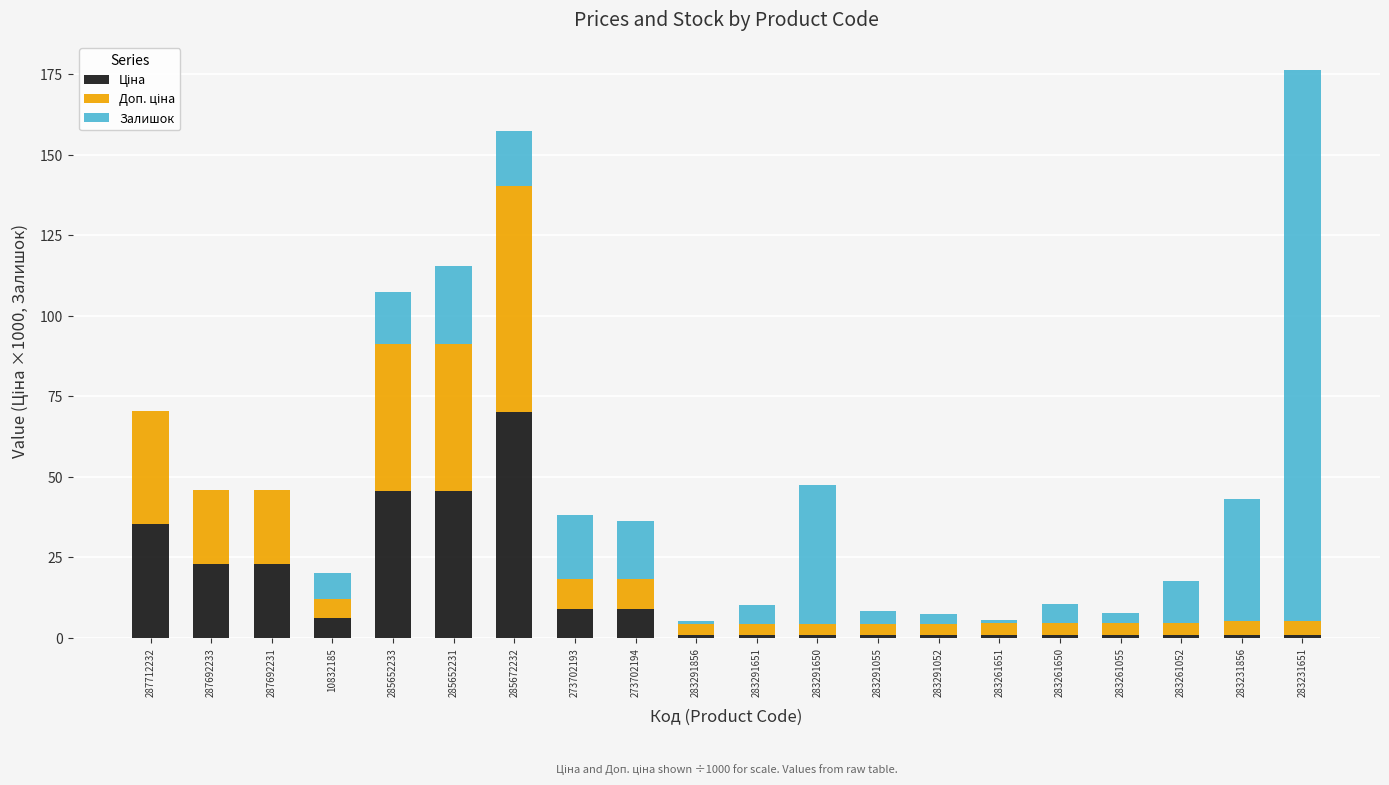

What is the total value across all series at 287692231?

46.1